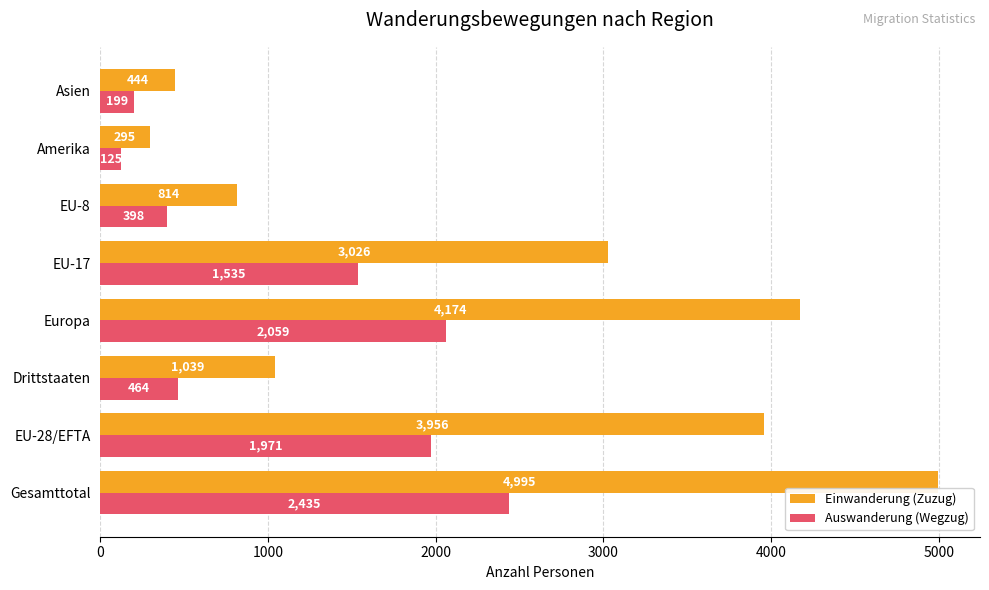

At which label does Einwanderung (Zuzug) reach its minimum?

Amerika